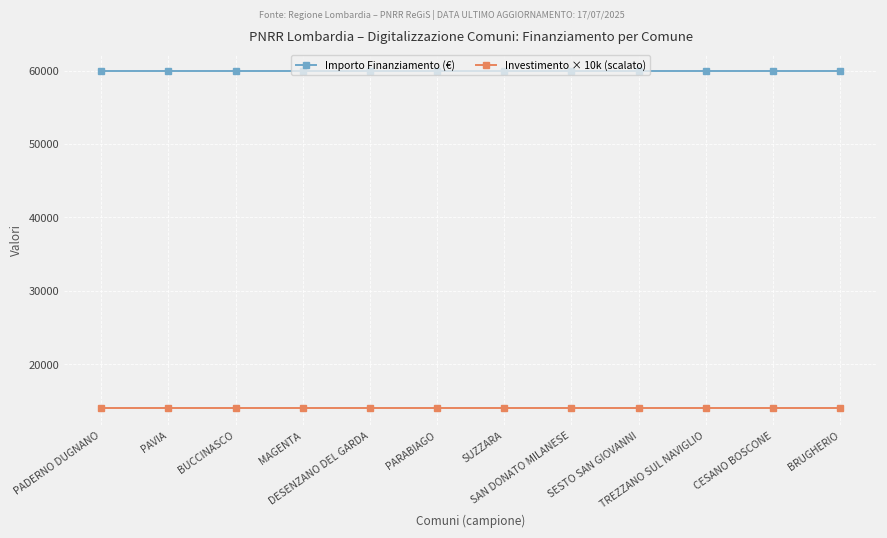

Reading right to left, list all the values displayed in this chart.

Importo Finanziamento (€): BRUGHERIO=59966	CESANO BOSCONE=59966	TREZZANO SUL NAVIGLIO=59966	SESTO SAN GIOVANNI=59966	SAN DONATO MILANESE=59966	SUZZARA=59966	PARABIAGO=59966	DESENZANO DEL GARDA=59966	MAGENTA=59966	BUCCINASCO=59966	PAVIA=59966	PADERNO DUGNANO=59966
Investimento × 10k (scalato): BRUGHERIO=14000	CESANO BOSCONE=14000	TREZZANO SUL NAVIGLIO=14000	SESTO SAN GIOVANNI=14000	SAN DONATO MILANESE=14000	SUZZARA=14000	PARABIAGO=14000	DESENZANO DEL GARDA=14000	MAGENTA=14000	BUCCINASCO=14000	PAVIA=14000	PADERNO DUGNANO=14000